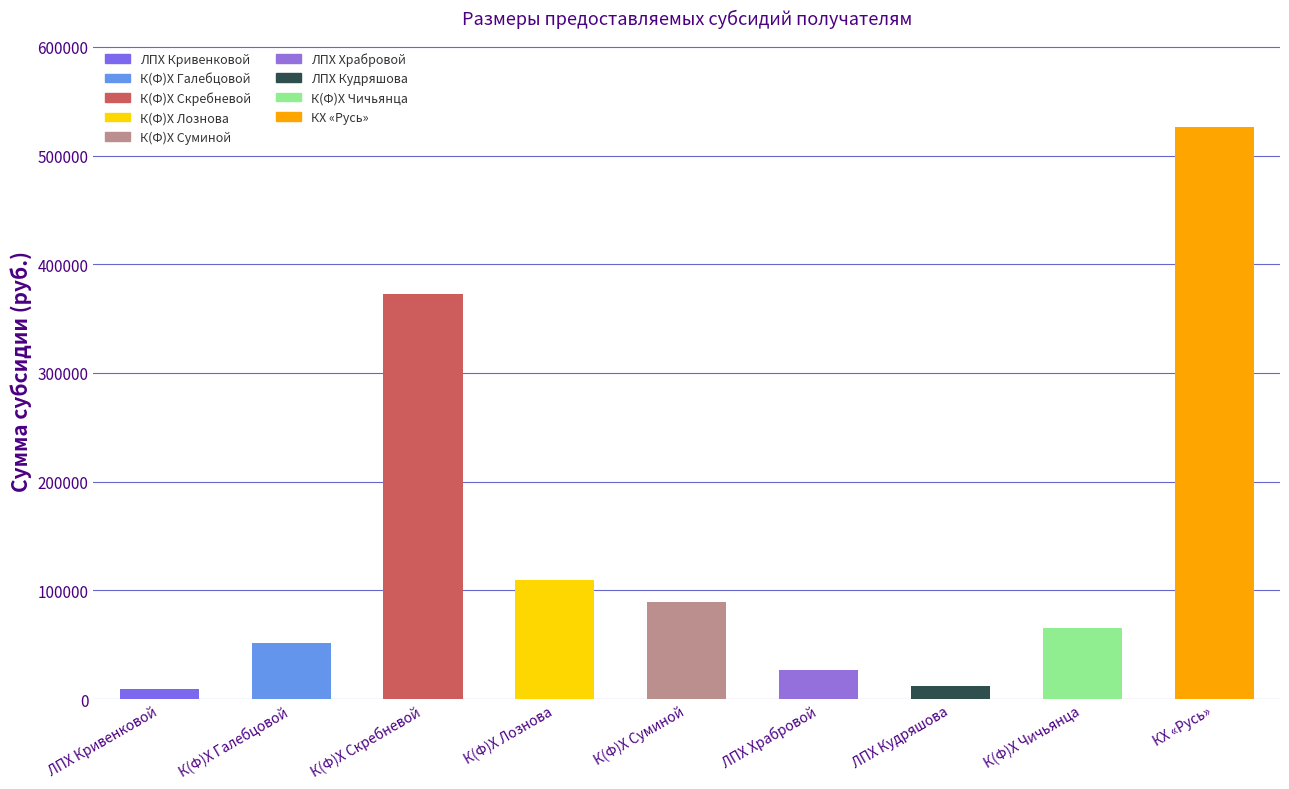

Is it true that the value at ЛПХ Храбровой is 27202.5?

True